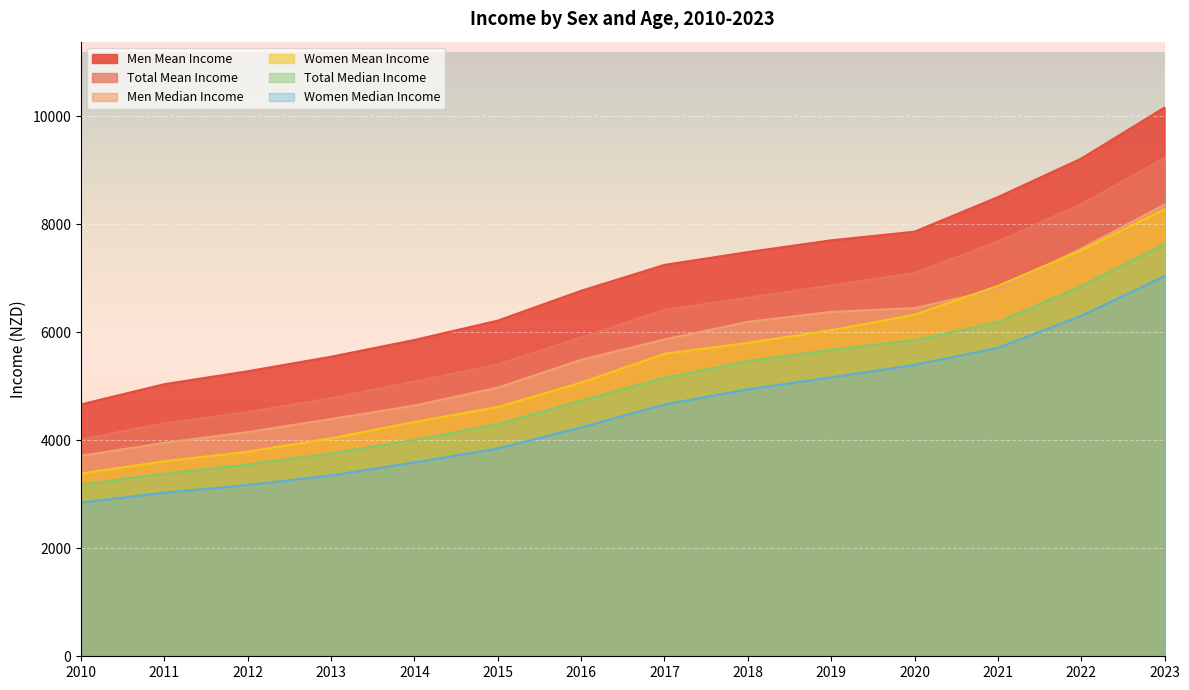

Reading left to right, extract all data points from this chart.

Total Mean Income: 2010=4018	2011=4315	2012=4523	2013=4781	2014=5089	2015=5406	2016=5909	2017=6418	2018=6641	2019=6871	2020=7097	2021=7685	2022=8374	2023=9229
Men Mean Income: 2010=4666	2011=5040	2012=5280	2013=5549	2014=5859	2015=6218	2016=6770	2017=7250	2018=7487	2019=7705	2020=7865	2021=8505	2022=9219	2023=10165
Women Mean Income: 2010=3386	2011=3612	2012=3789	2013=4038	2014=4341	2015=4617	2016=5070	2017=5603	2018=5806	2019=6041	2020=6327	2021=6861	2022=7522	2023=8281
Total Median Income: 2010=3176	2011=3382	2012=3552	2013=3757	2014=4008	2015=4297	2016=4737	2017=5156	2018=5466	2019=5677	2020=5855	2021=6188	2022=6854	2023=7631
Men Median Income: 2010=3714	2011=3954	2012=4153	2013=4395	2014=4644	2015=4977	2016=5491	2017=5869	2018=6194	2019=6379	2020=6450	2021=6796	2022=7552	2023=8366
Women Median Income: 2010=2847	2011=3031	2012=3171	2013=3351	2014=3590	2015=3849	2016=4240	2017=4664	2018=4944	2019=5165	2020=5397	2021=5712	2022=6305	2023=7041